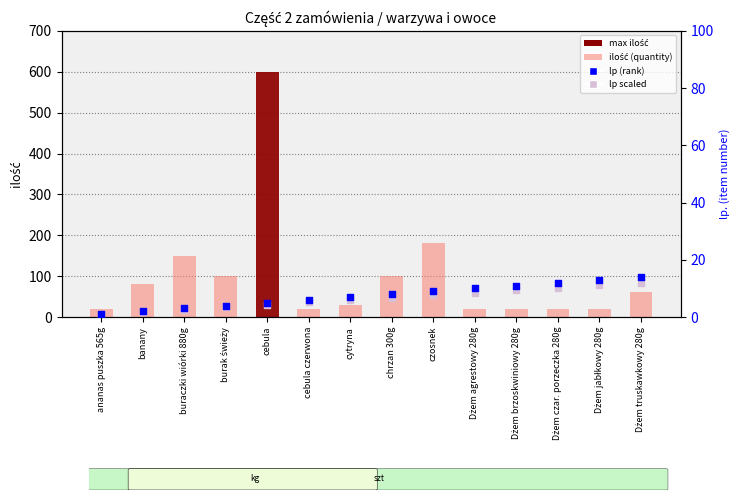

What is the total value across all series at Dżem jabłkowy 280g?

44.0